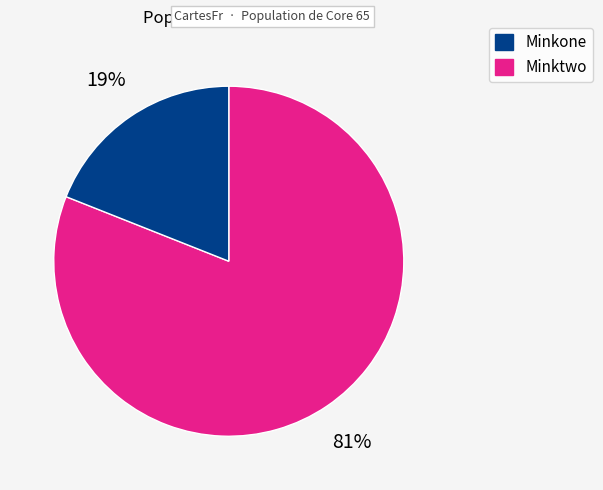

To the nearest percent, what is the average slice percentage?

50%